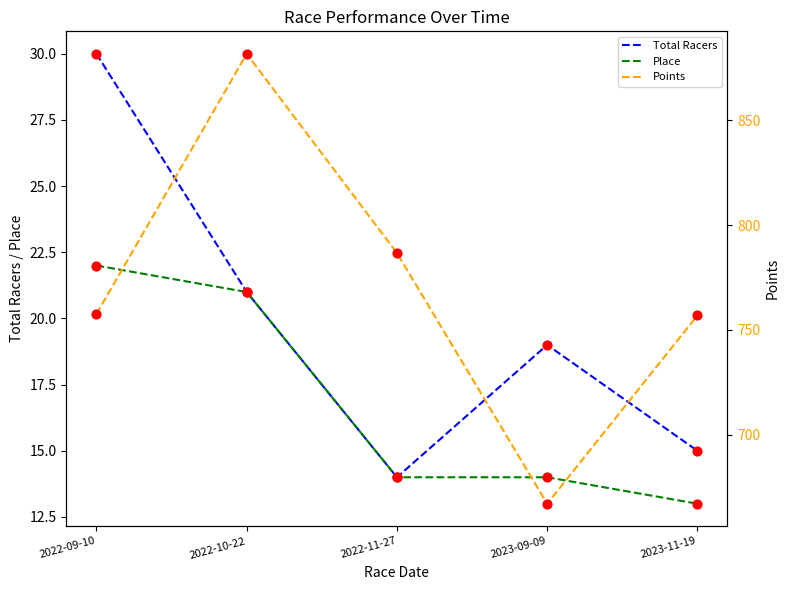

What are all the series names shown in the legend?

Total Racers, Place, Points